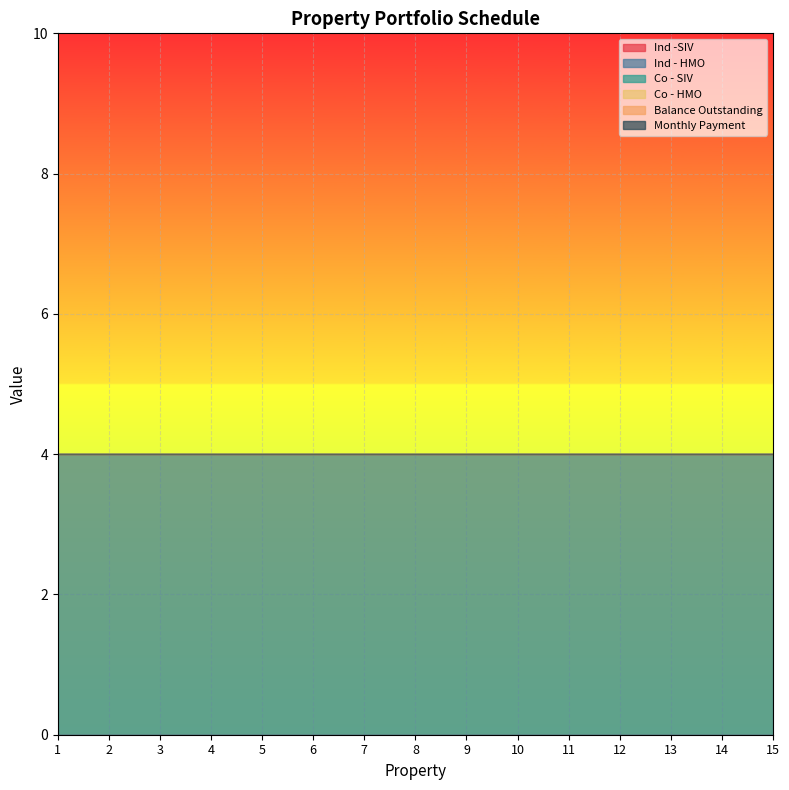

Which category has the highest value in the Ind -SIV series?

1